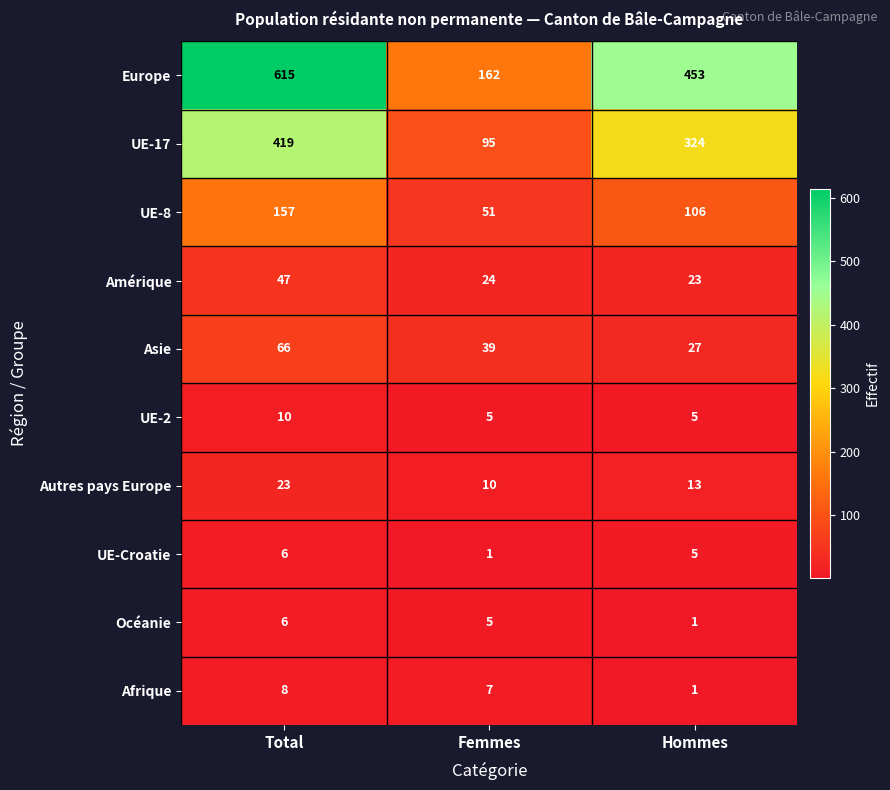

Between Femmes and Hommes, which series saw the biggest shift?

Europe